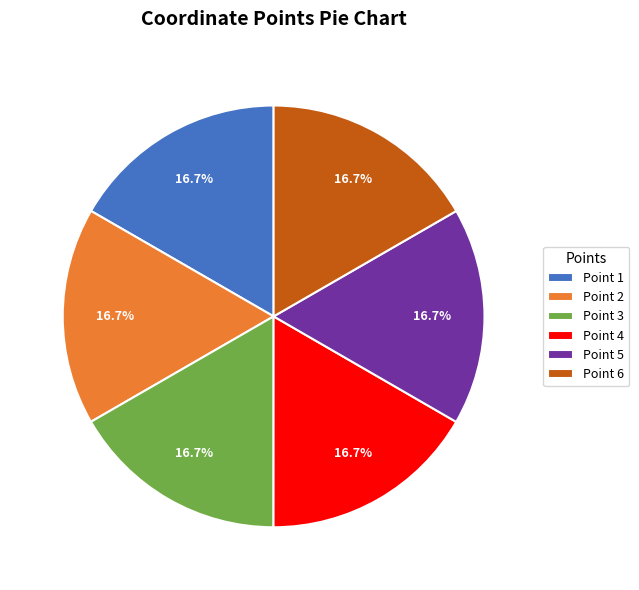

What percentage do Point 5 and Point 2 together represent?

33.3%